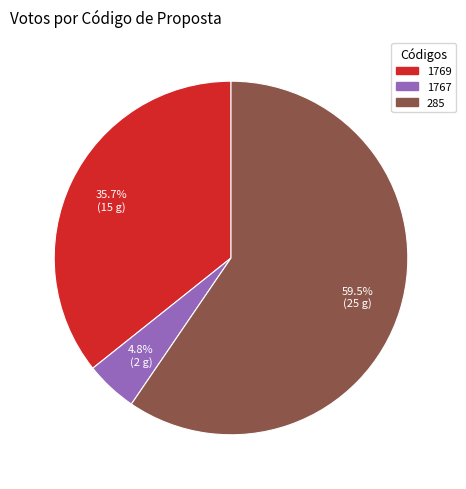

Is there any slice that represents more than half of the pie?

Yes